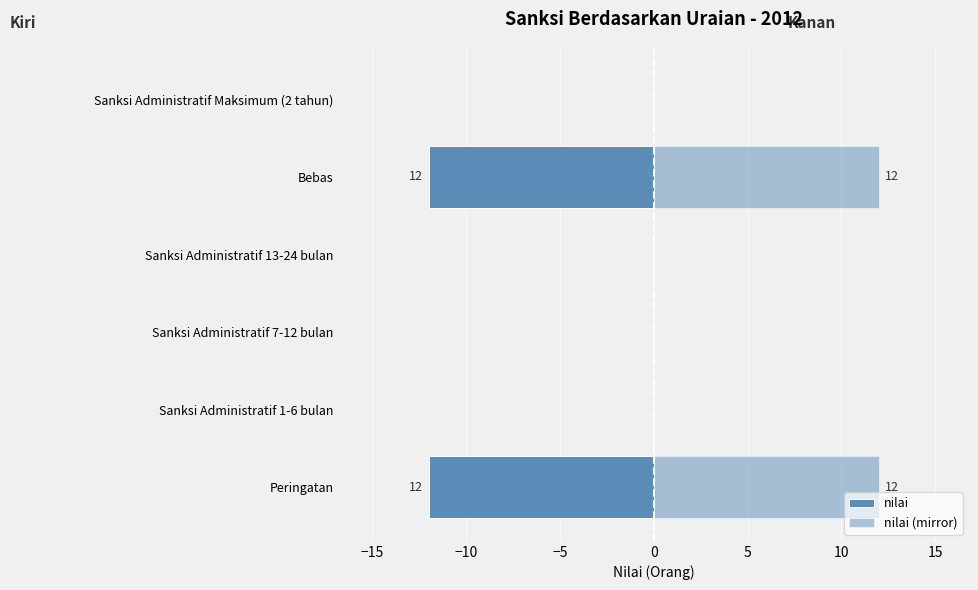

How many bars are there in each group?

2